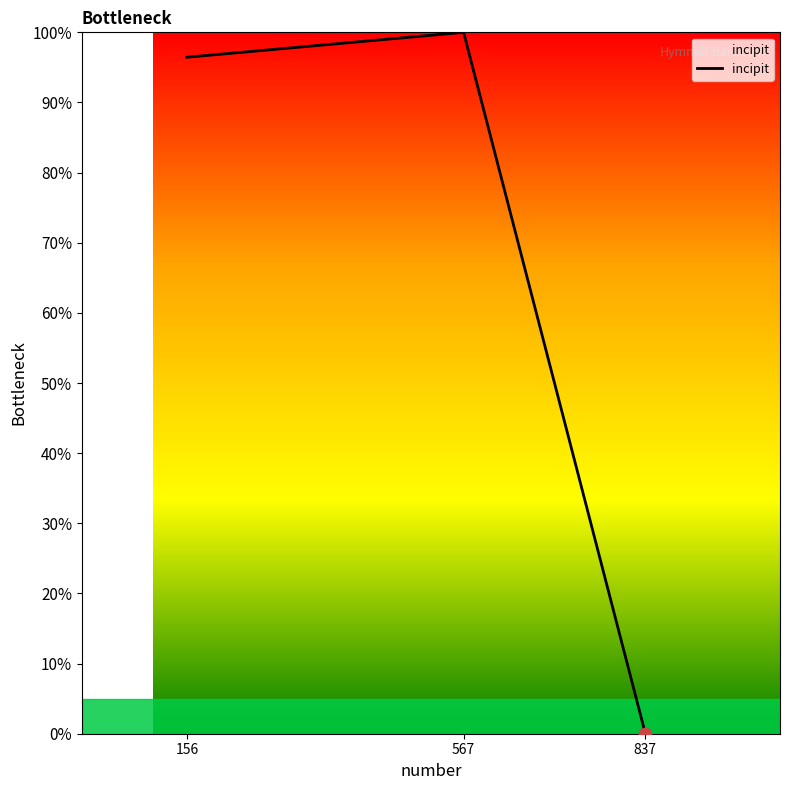

What is the ratio of the value at 567 to the value at 156?

1.0